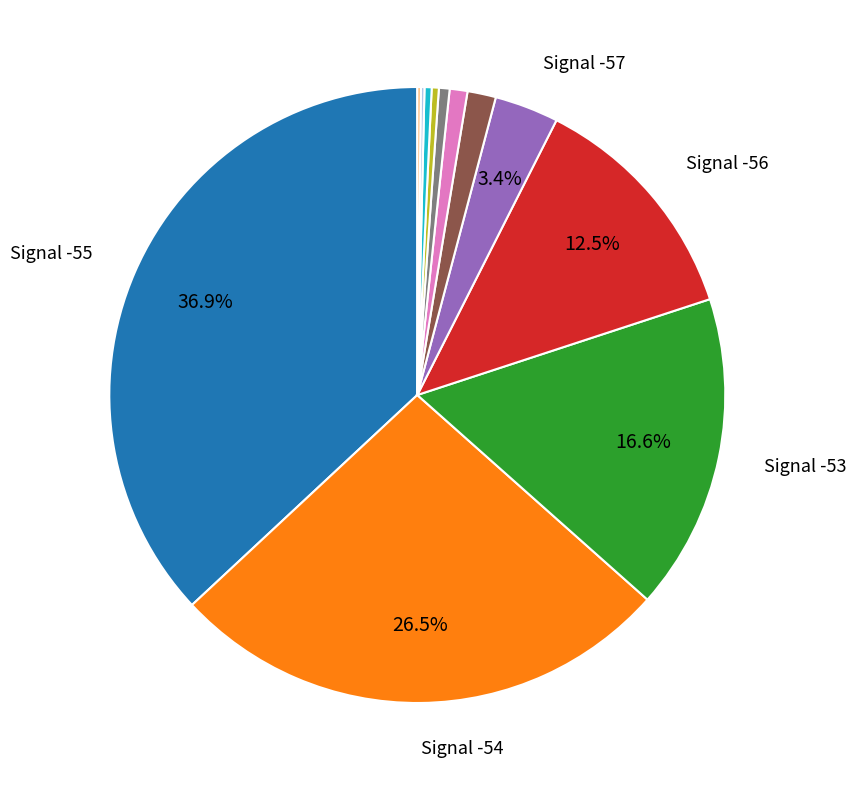

Does any single category account for the majority?

No